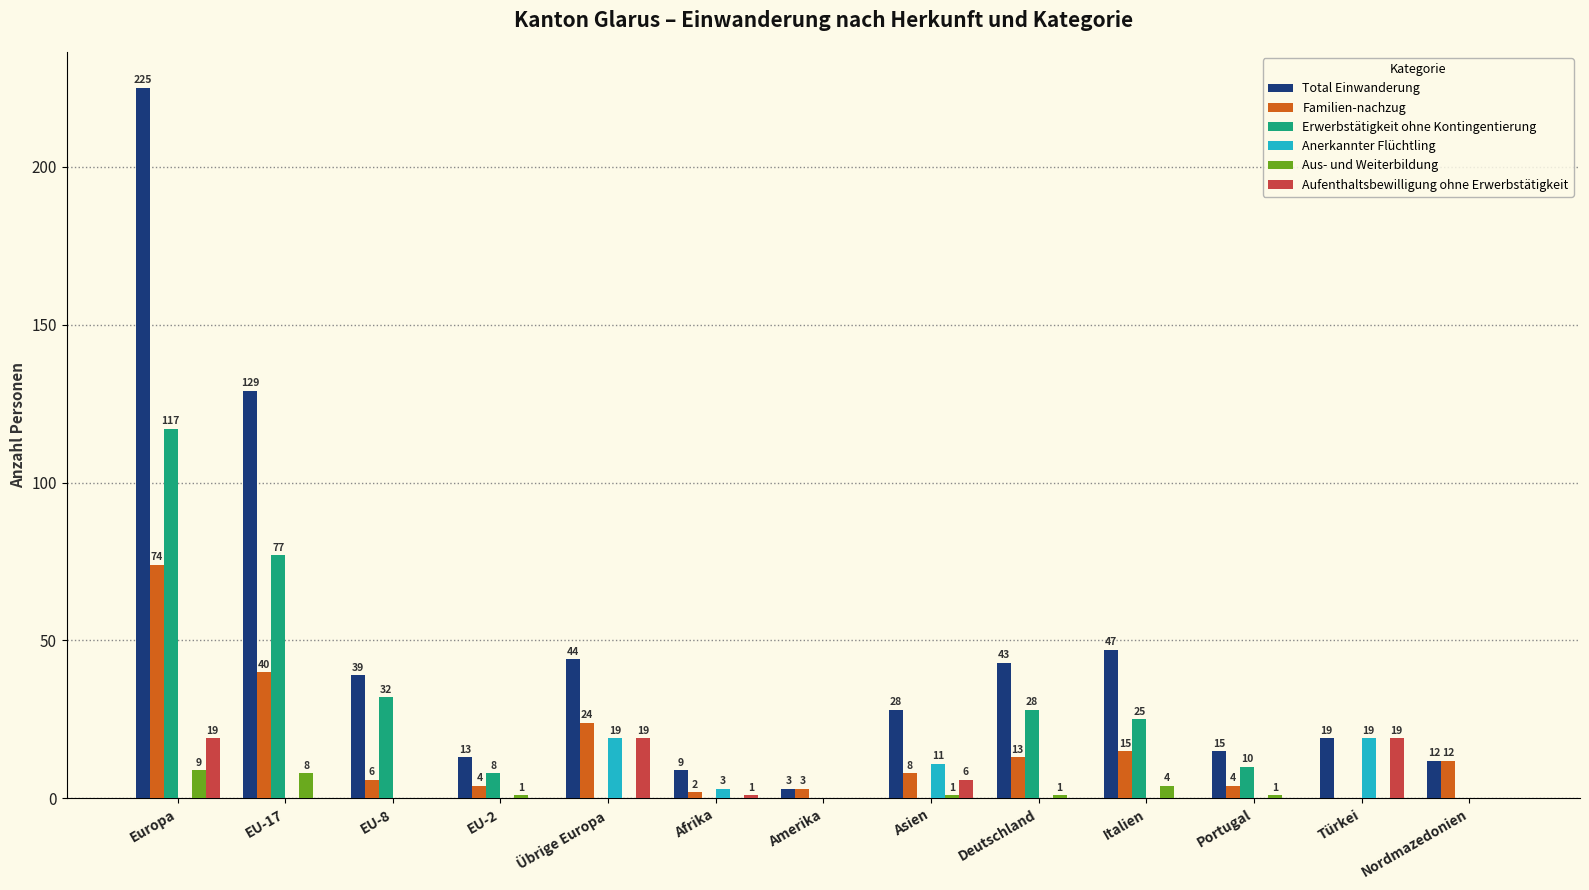

Which series changed the most between Europa and EU-2?

Total Einwanderung